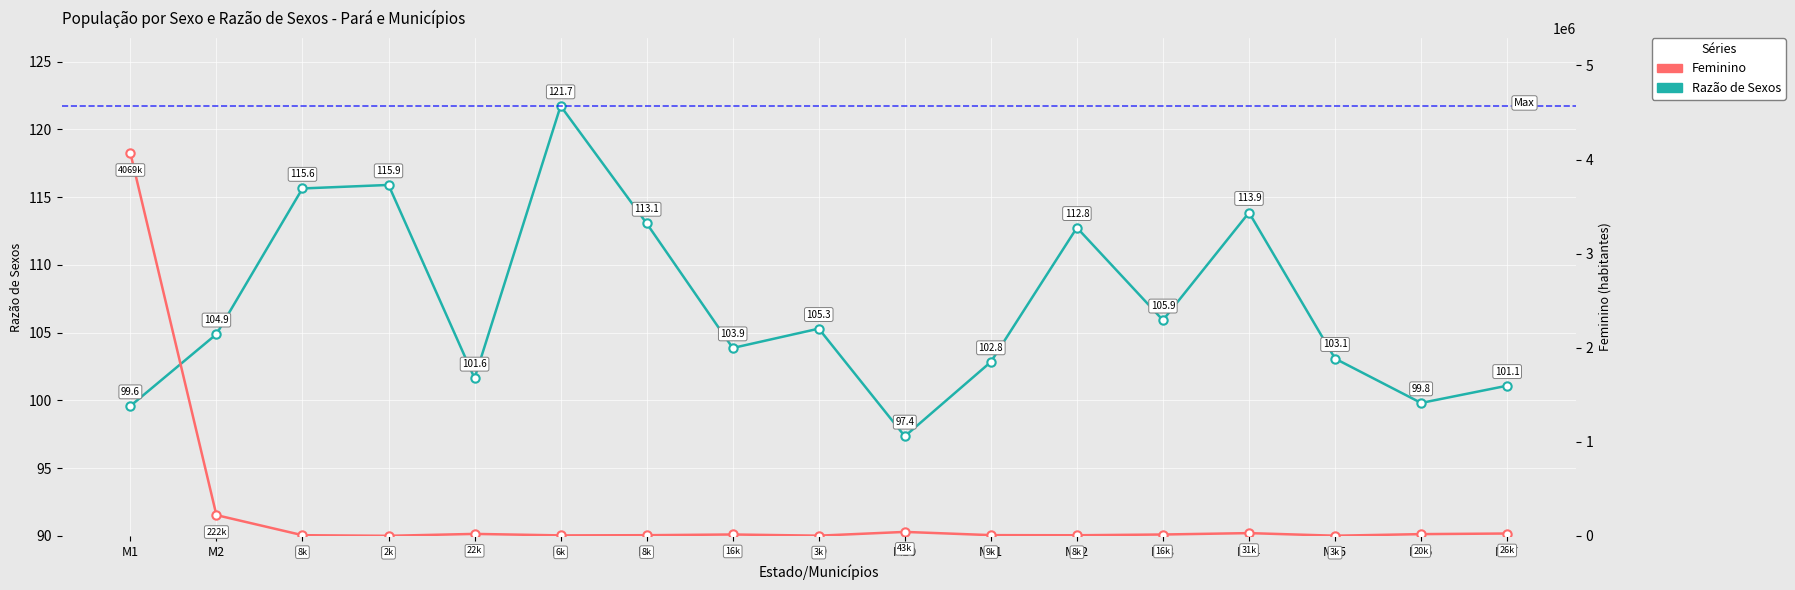

At how many categories does at least one series exceed 2887235?

1